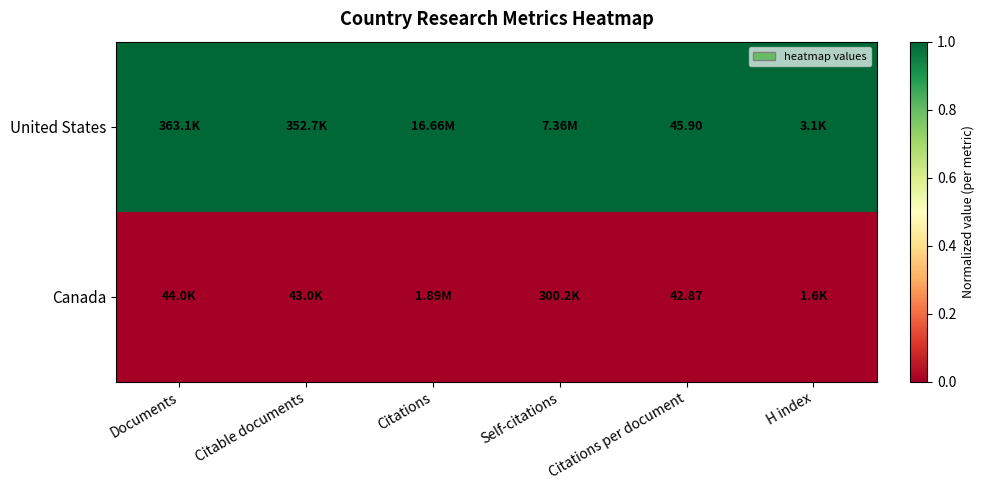

What is the difference between the highest and lowest values at H index?

1